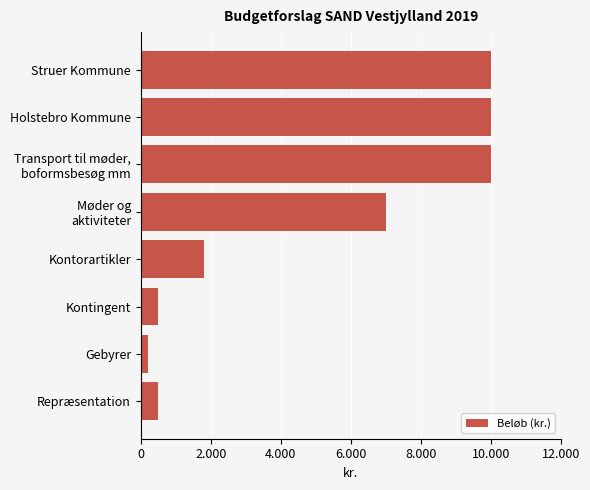

What is the sum of all values?

40000